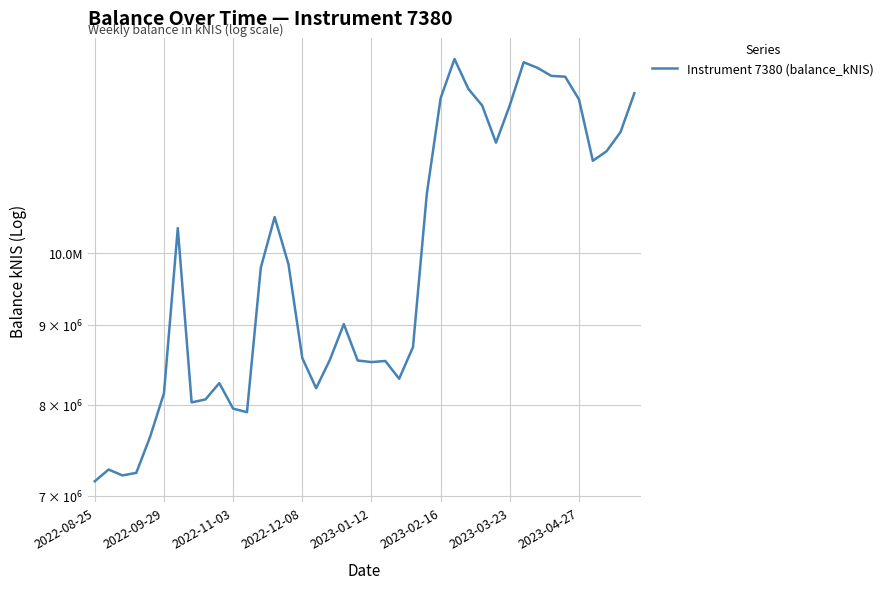

What position from the right is 17?

23